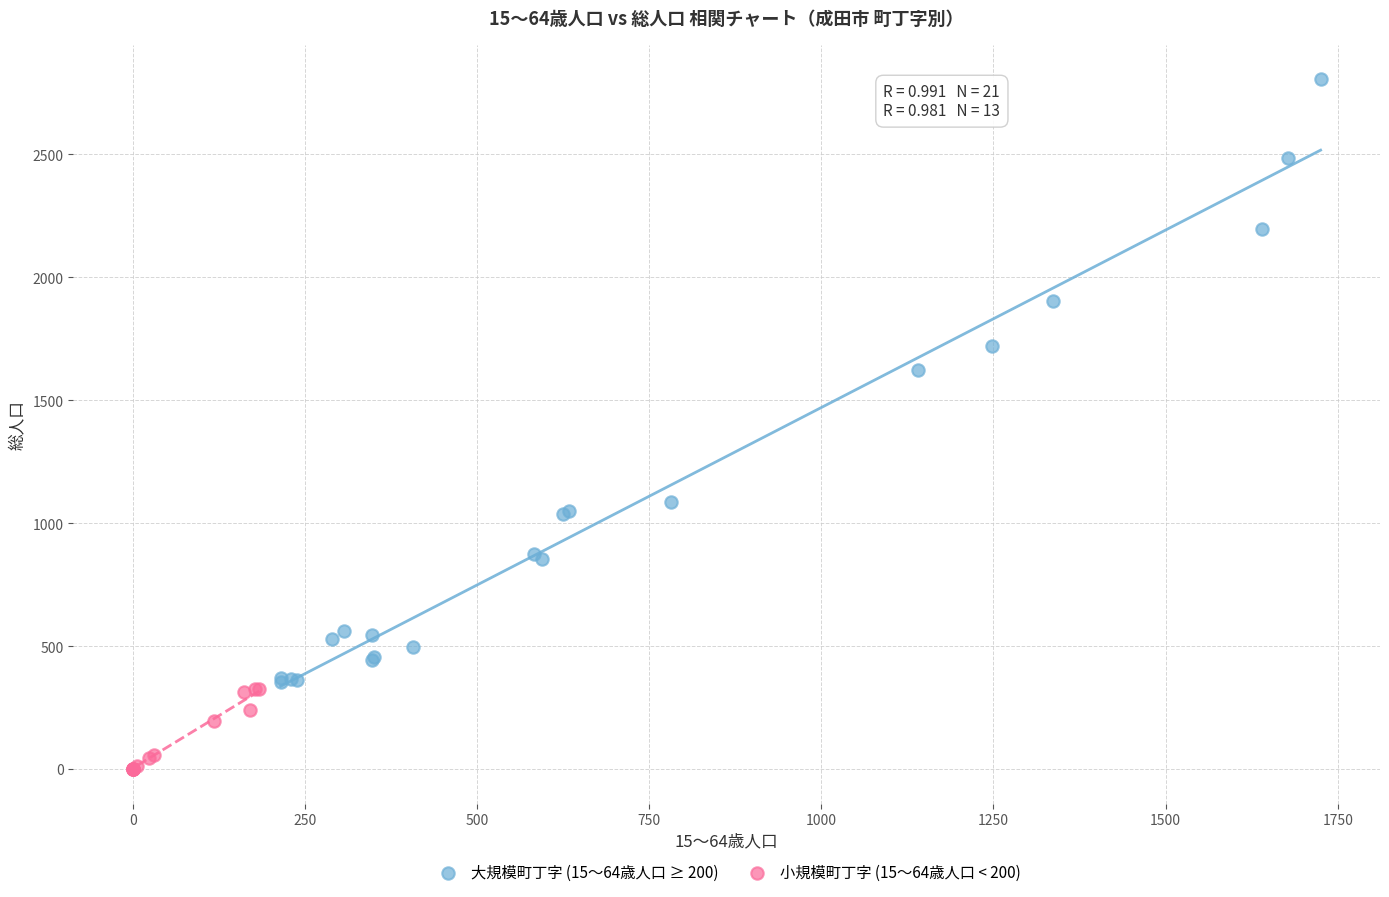

Which series reaches the minimum Y coordinate?

小規模町丁字 (15～64歳人口 < 200)